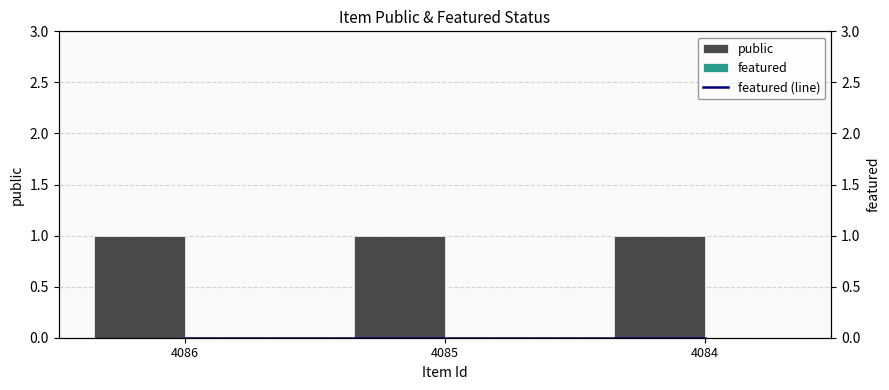

Which has a higher value, 4085 or 4084?

4085